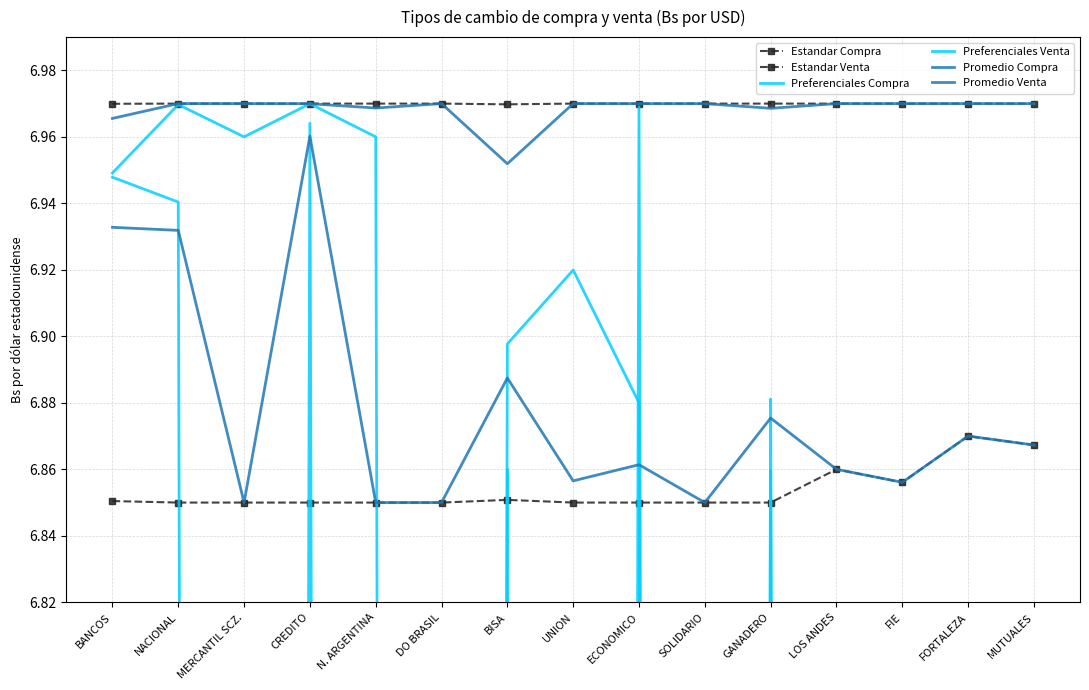

The value of Promedio Venta at DO BRASIL is 3.3. True or false?

False